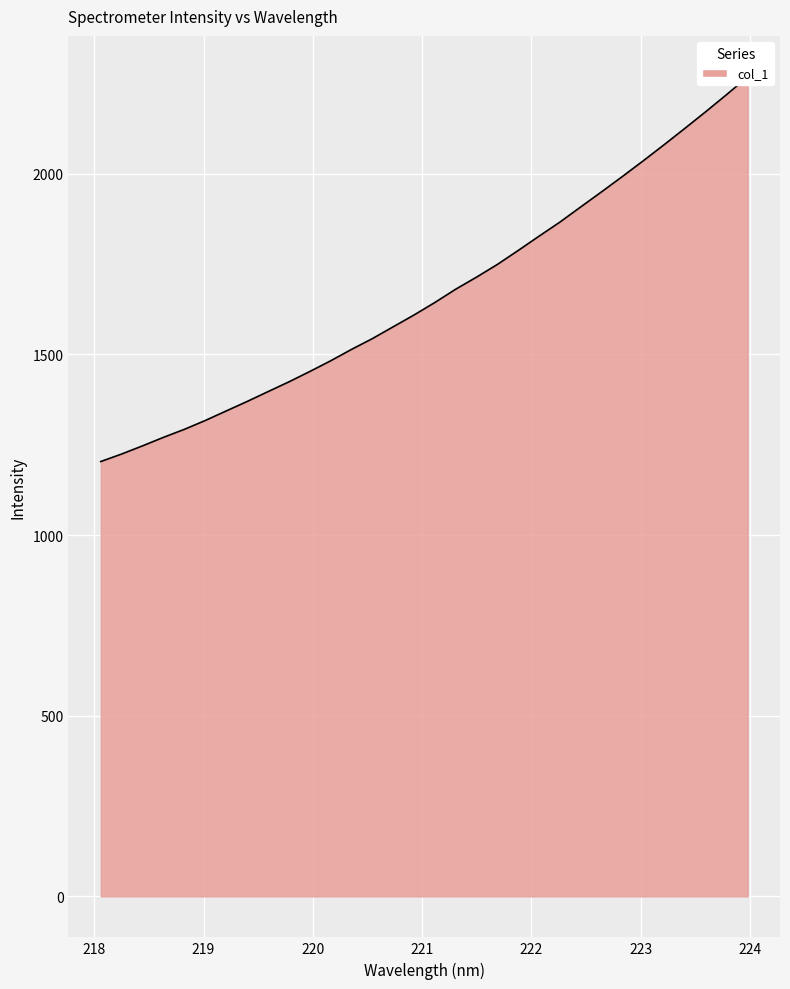

Rank the categories by value from lowest to highest.

218.0596, 218.2508, 218.442, 218.6332, 218.8244, 219.0156, 219.2067, 219.3979, 219.589, 219.7801, 219.9712, 220.1623, 220.3533, 220.5444, 220.7354, 220.9264, 221.1174, 221.3083, 221.4993, 221.6902, 221.8812, 222.0721, 222.263, 222.4538, 222.6447, 222.8355, 223.0264, 223.2172, 223.408, 223.5987, 223.7895, 223.9802